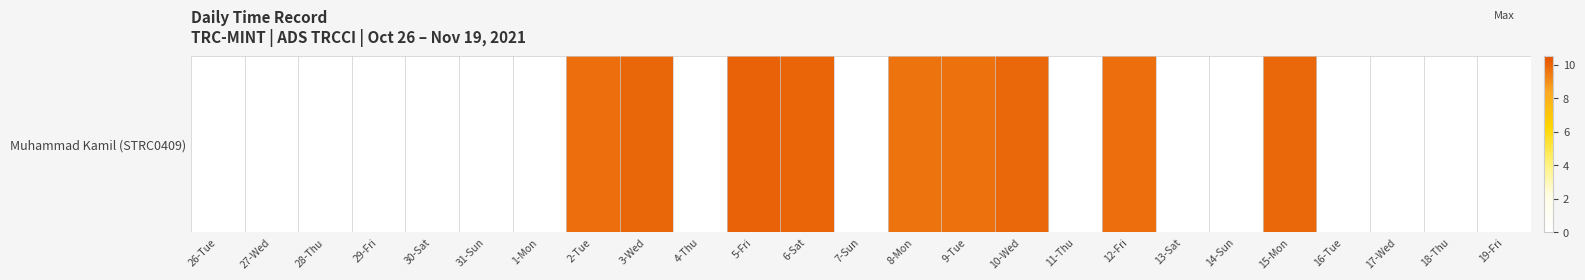

The value at 28-Thu is 4.3. True or false?

False